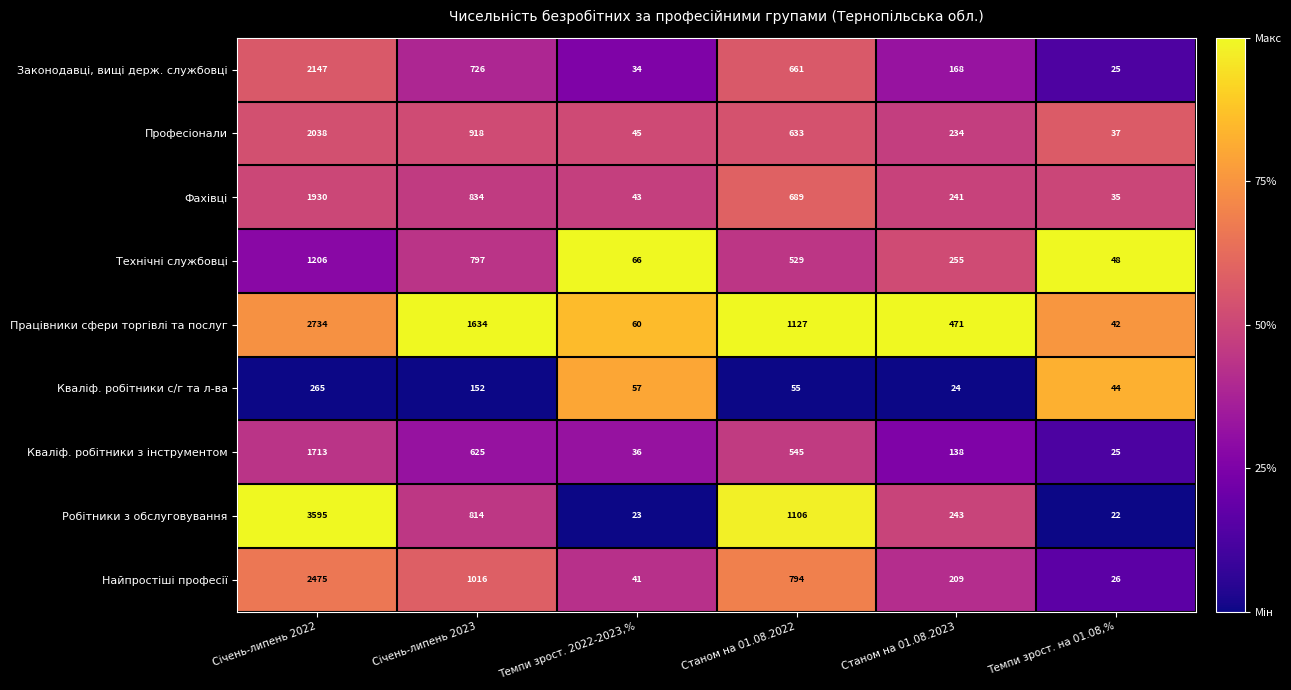

What is the total value across all series at Станом на 01.08.2022?

6139